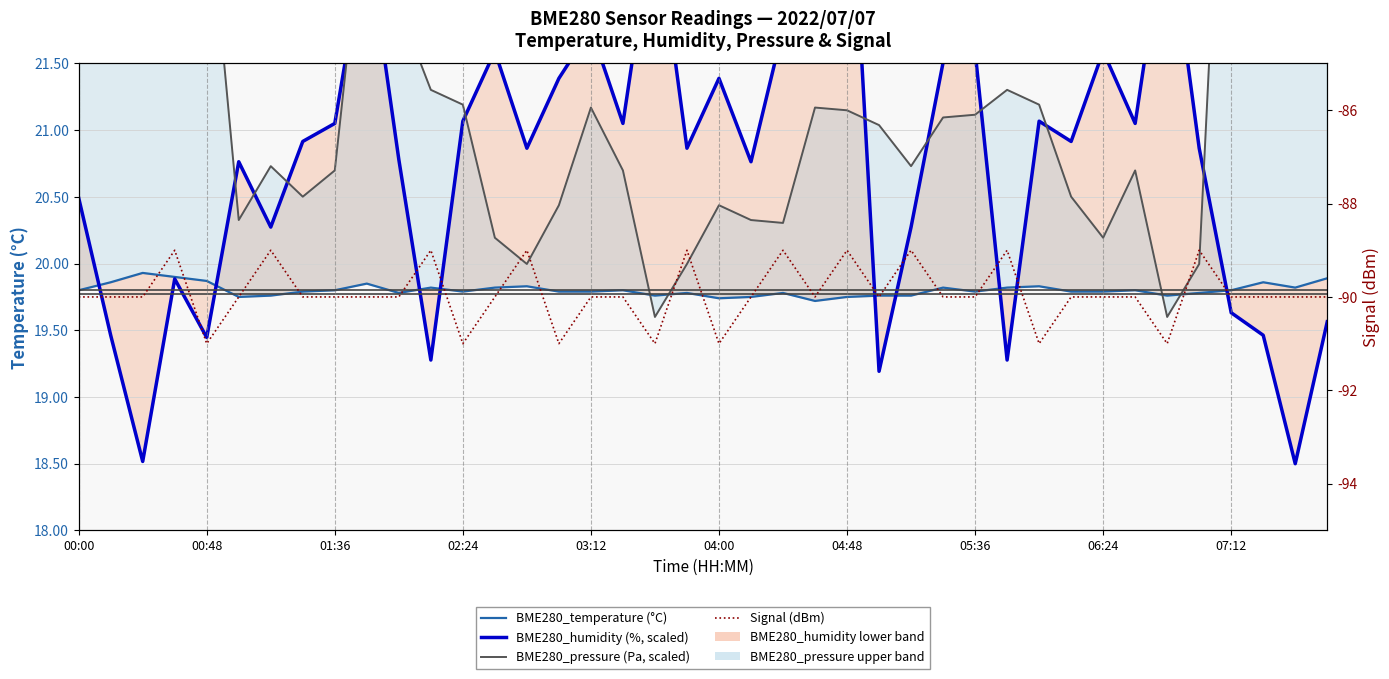

True or false: BME280_temperature (°C) has more than 2 interior local peaks.

True